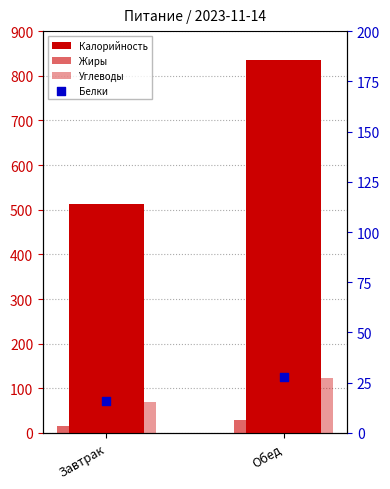

What is the total value across all series at Завтрак?

614